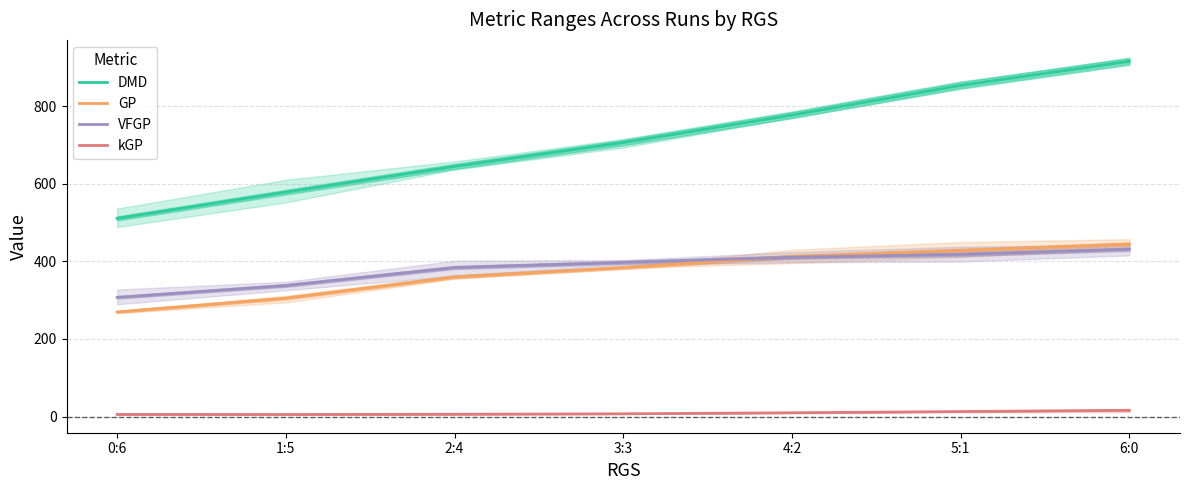

The DMD series shows 578.6 at 1:5. True or false?

True